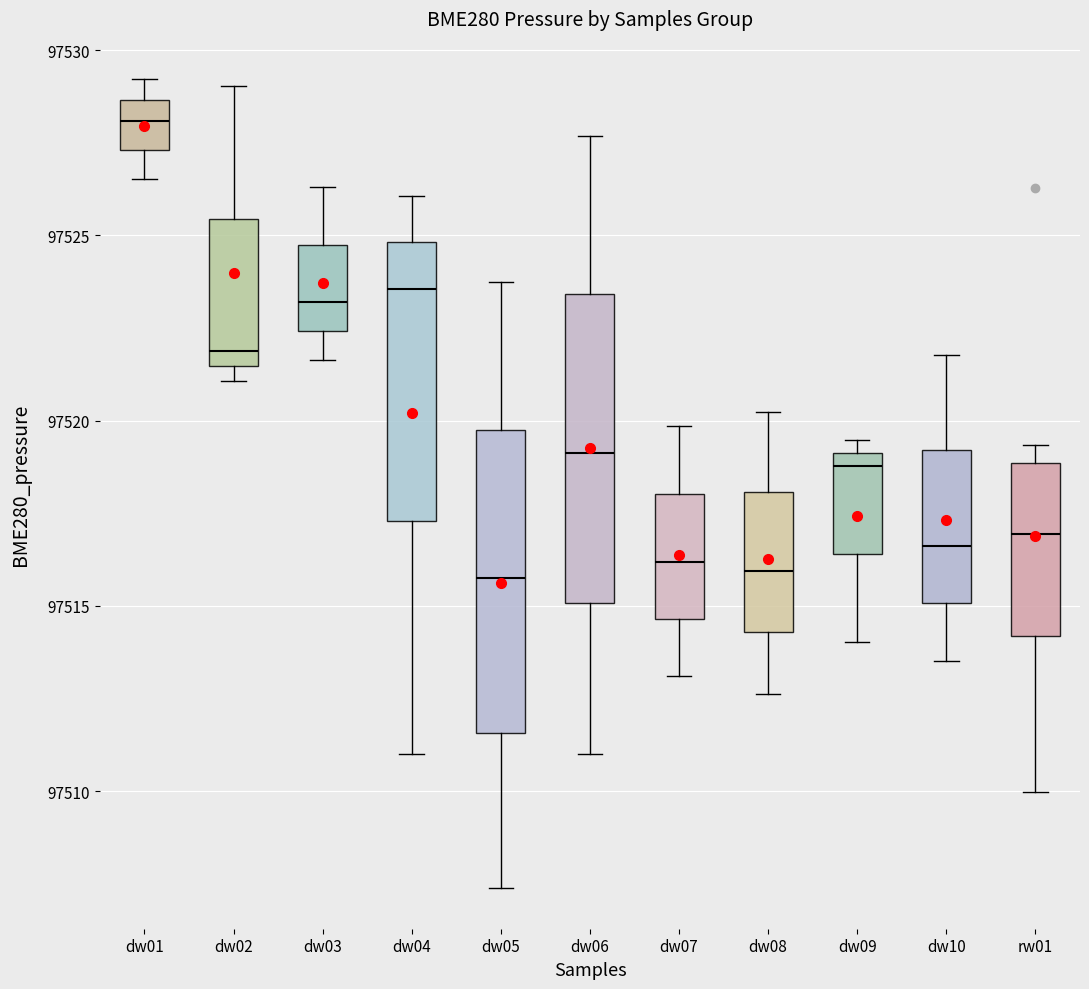

Where is the lower edge of the box for dw01 on the y-axis? The values are not printed on the chart, so give them approximately, as read against the axis.

97527.5